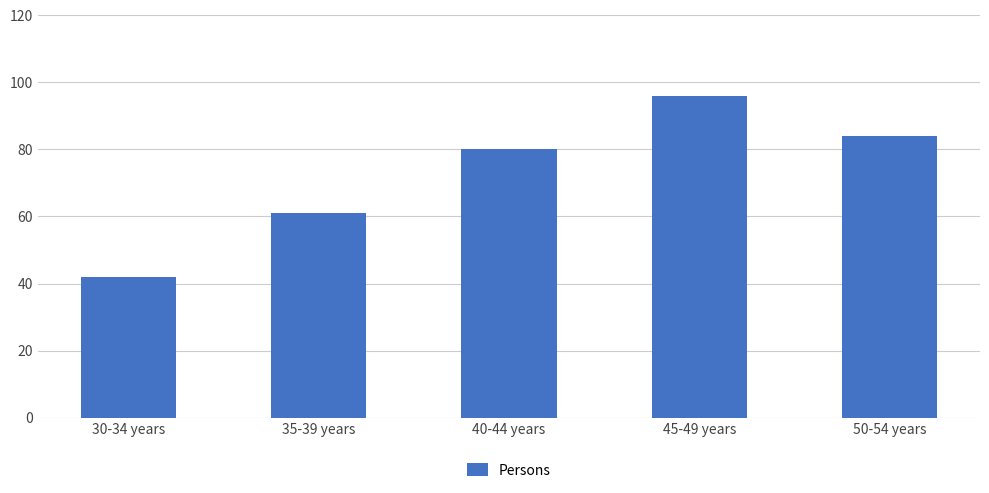

Reading right to left, extract all data points from this chart.

84	96	80	61	42